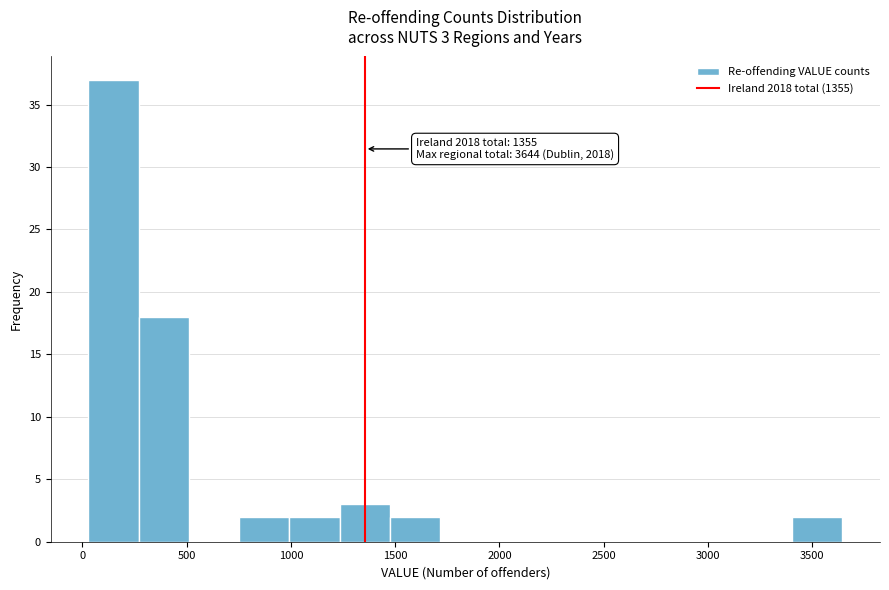

Which range on the x-axis has the tallest bar?

50 to 250